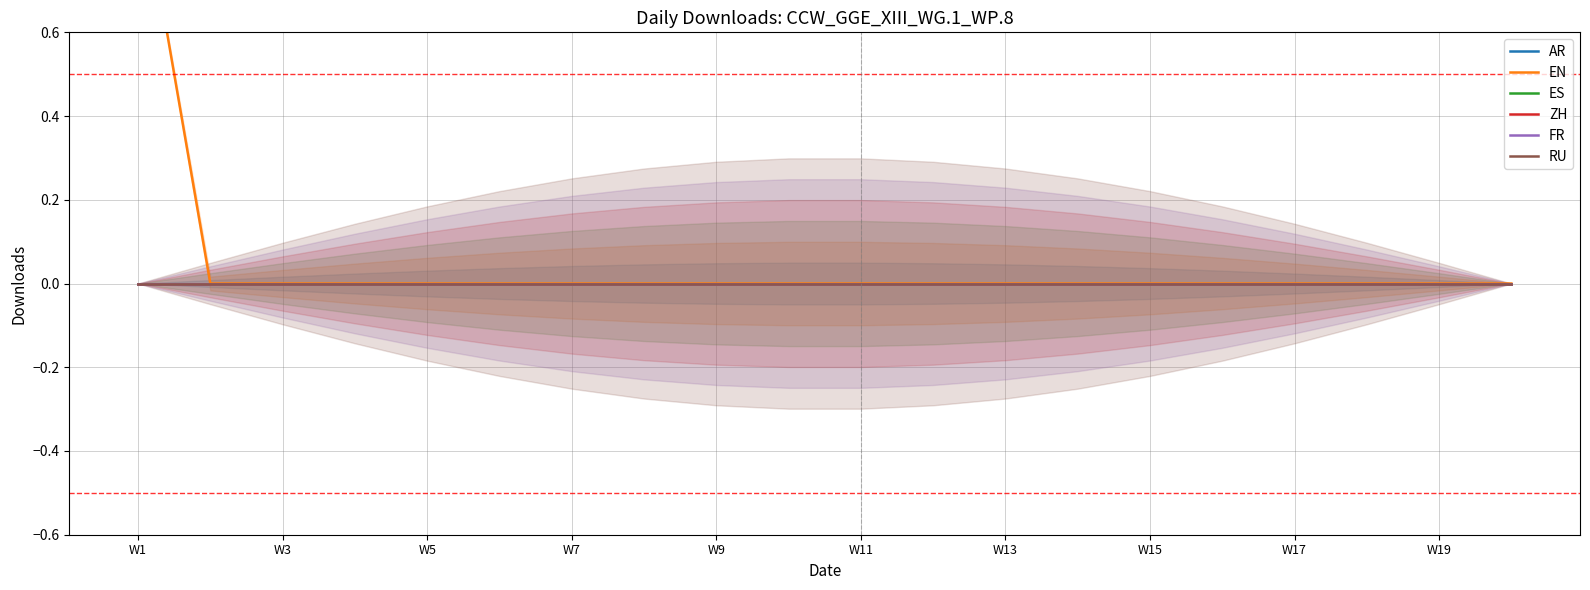

List the series in order of their peak value, lowest first.

AR, ES, ZH, FR, RU, EN